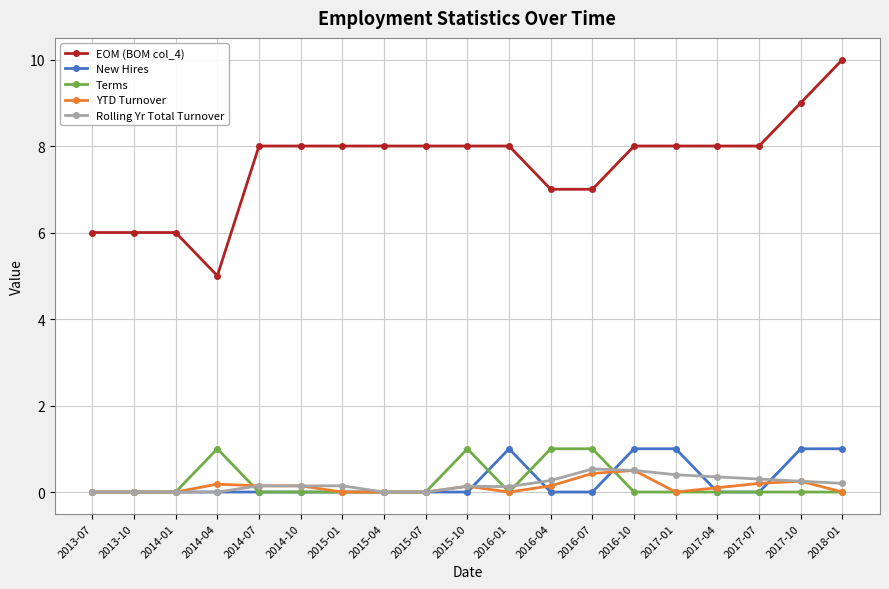

What are all the series names shown in the legend?

EOM (BOM col_4), New Hires, Terms, YTD Turnover, Rolling Yr Total Turnover